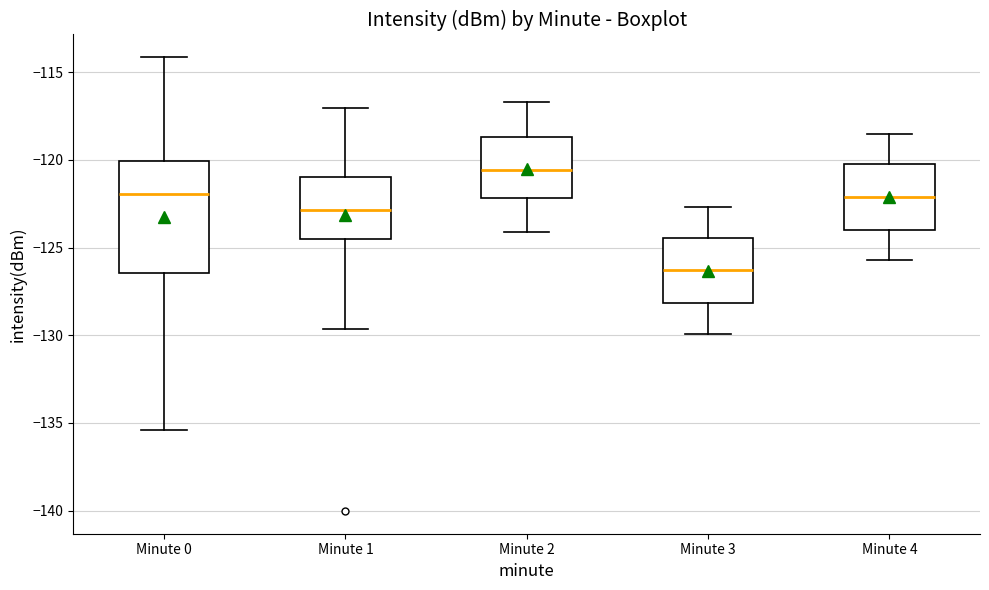

Which box has the highest median line?

Minute 2